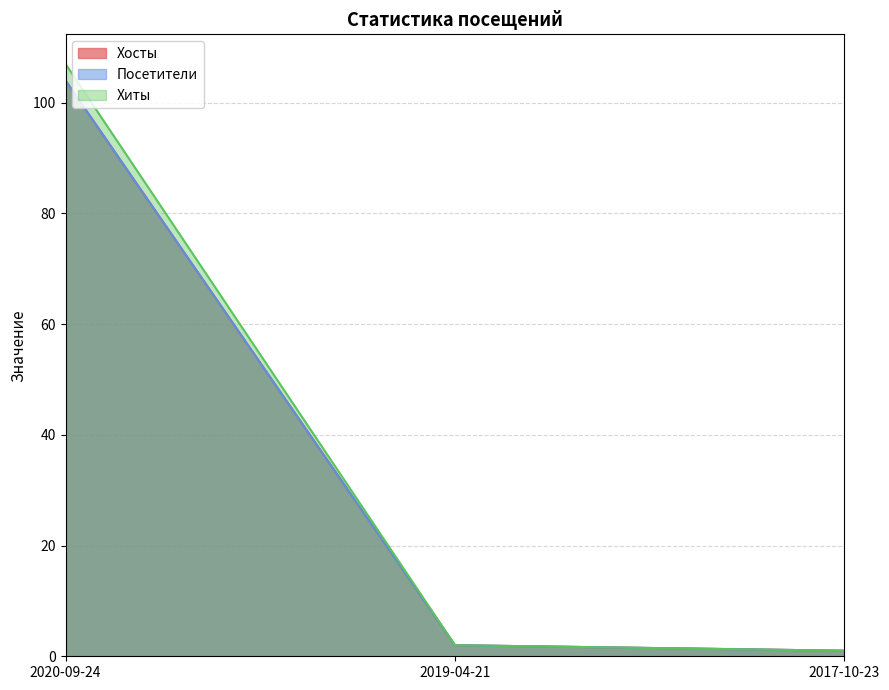

What is the difference between the maximum and minimum values in the Хосты series?

103